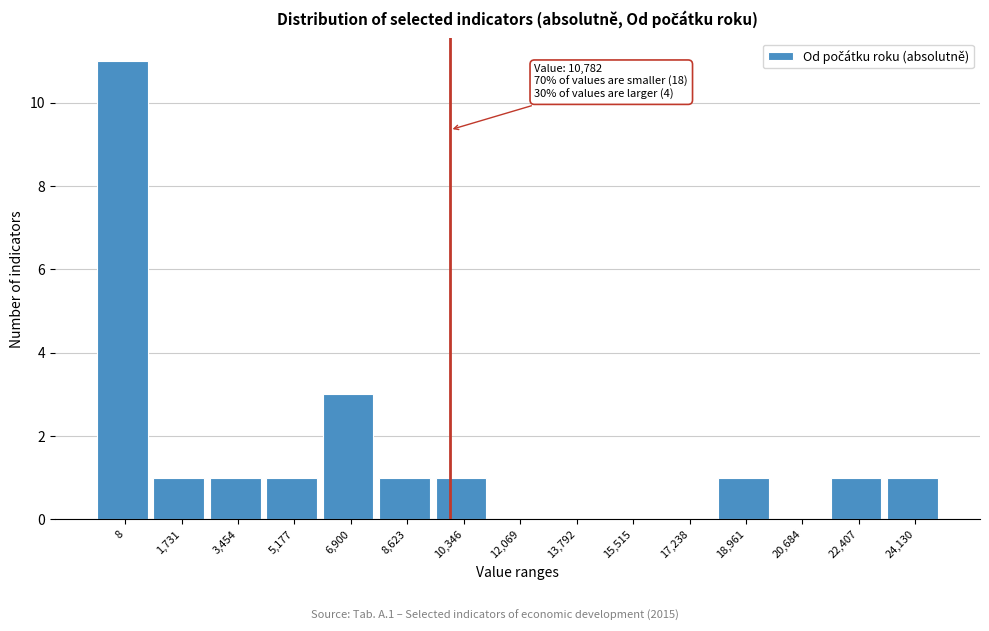

Reading left to right, what are all the values shown in this chart?

8=11	1,731=1	3,454=1	5,177=1	6,900=3	8,623=1	10,346=1	12,069=0	13,792=0	15,515=0	17,238=0	18,961=1	20,684=0	22,407=1	24,130=1